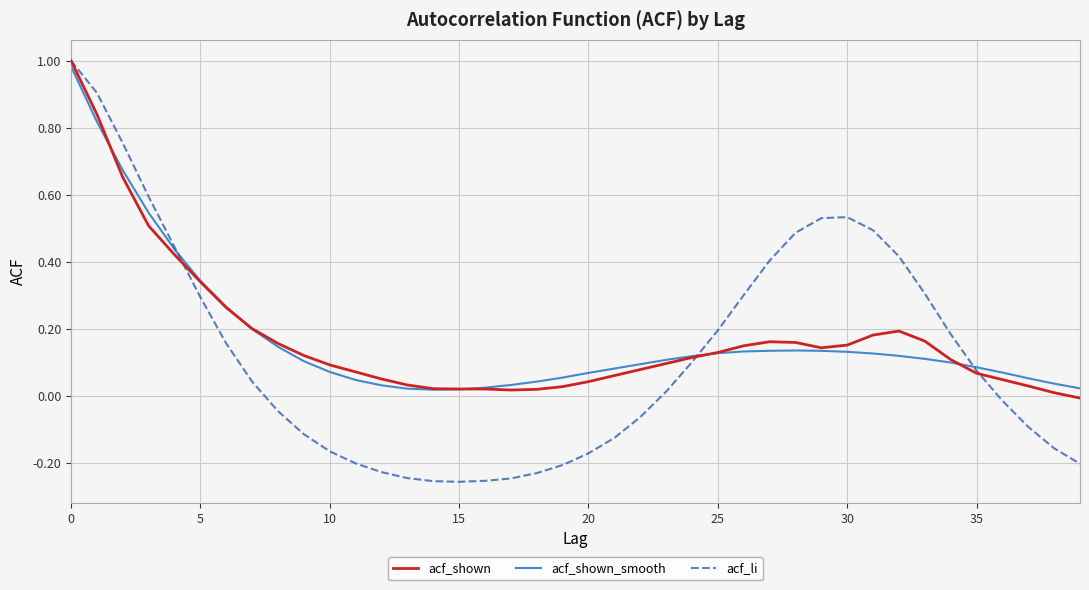

Which series ends up on top after the final intersection of acf_li and acf_shown_smooth?

acf_shown_smooth